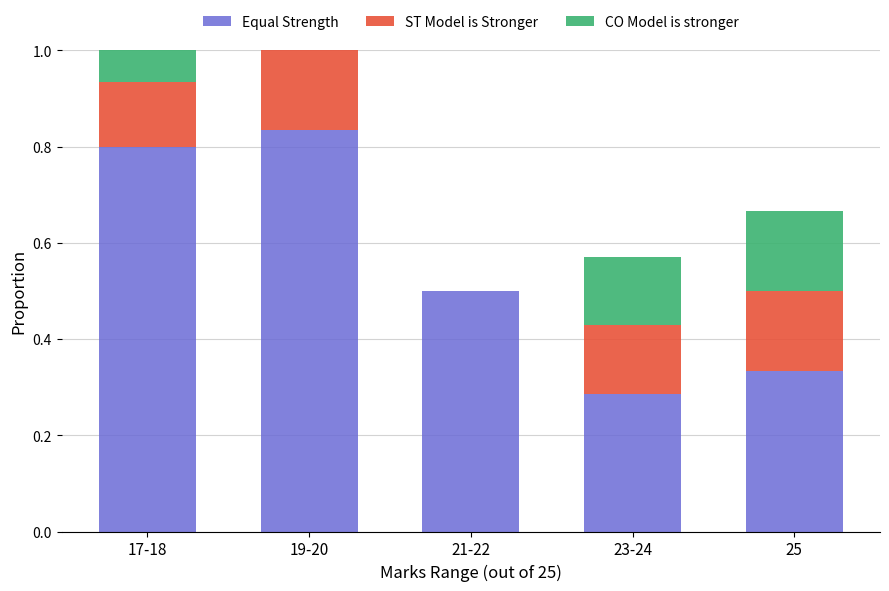

What is the total value across all series at 23-24?

0.6